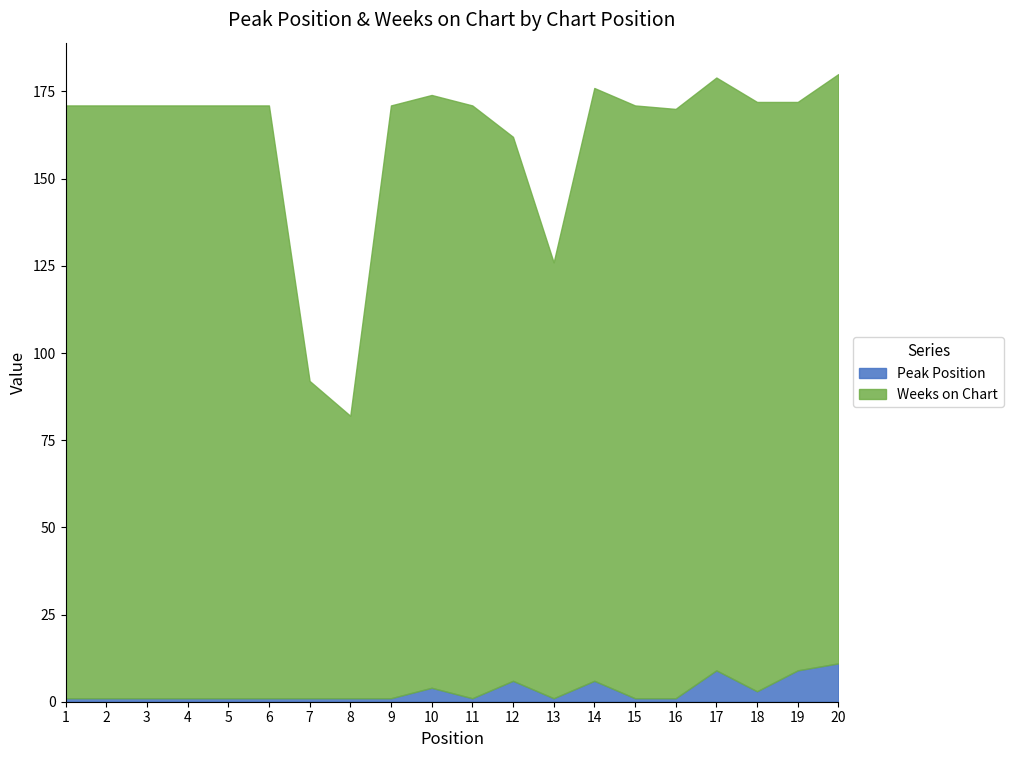

Count the number of data series in this chart.

2